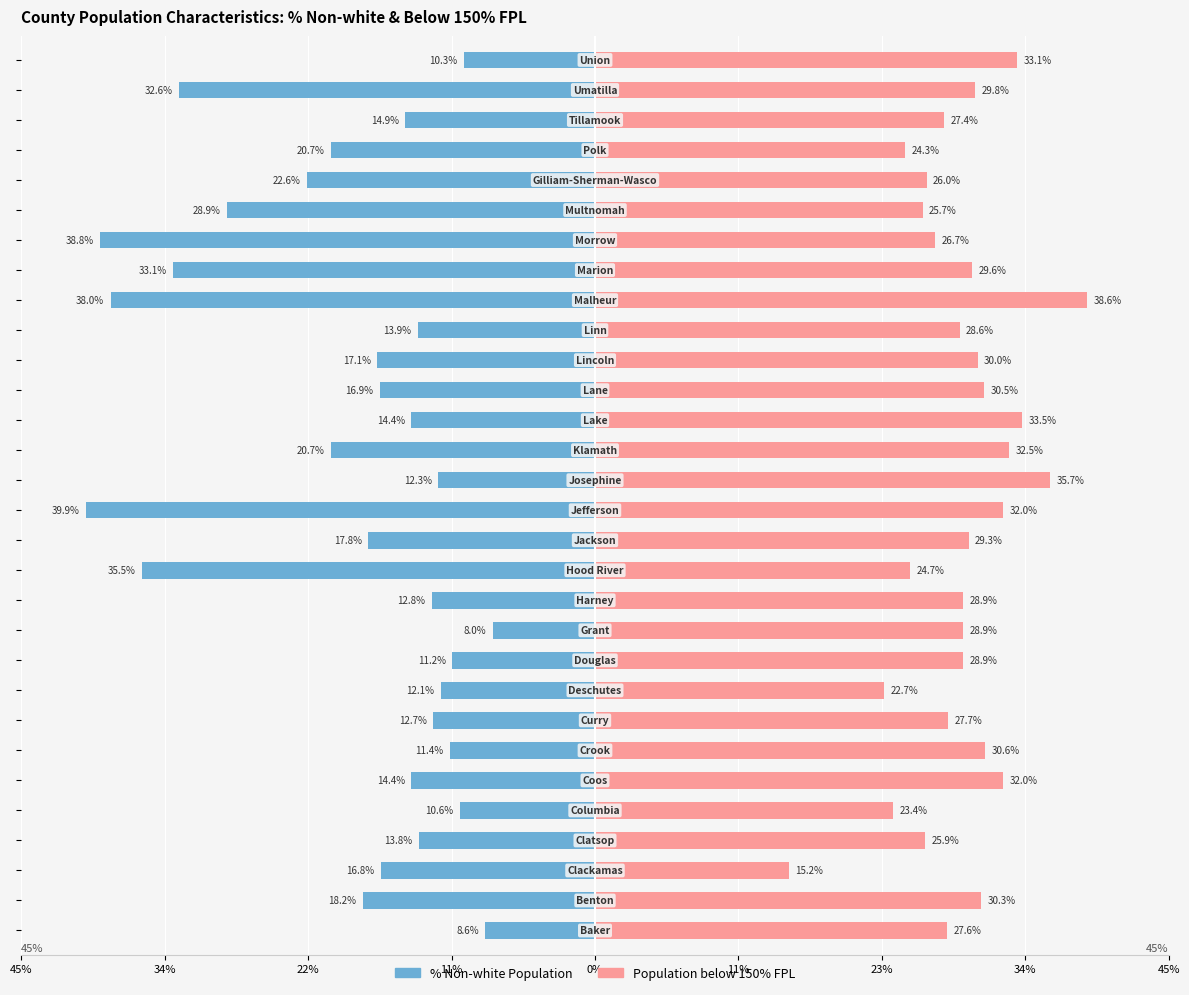

The value of % Non-white Population at 11% is -0.3. True or false?

False